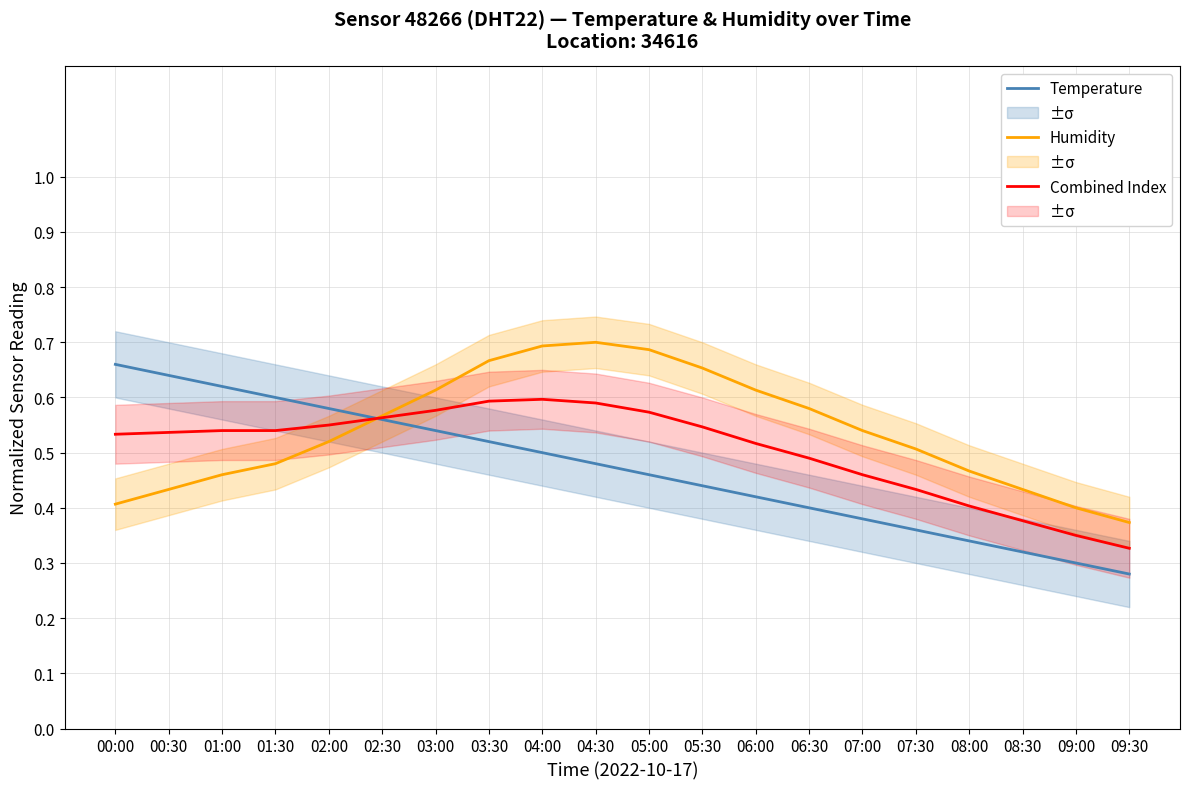

In Humidity, how many points are higher than both neighbors (excluding endpoints)?

1